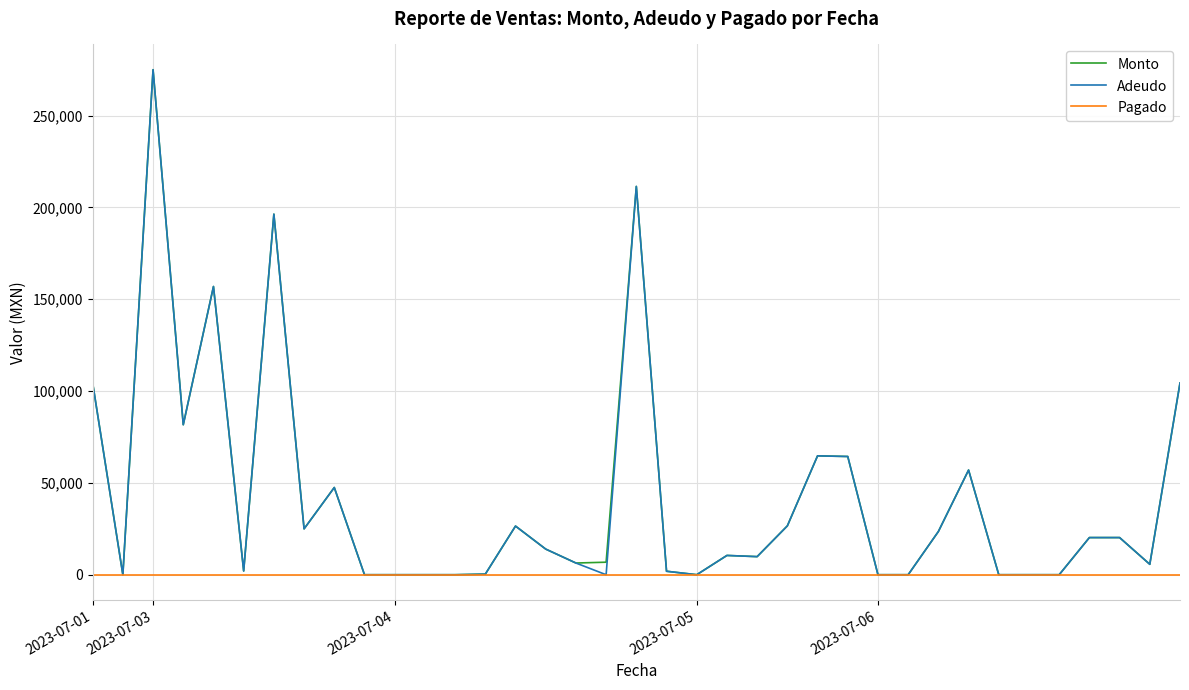

What is the highest value of the Monto series?

275040.0